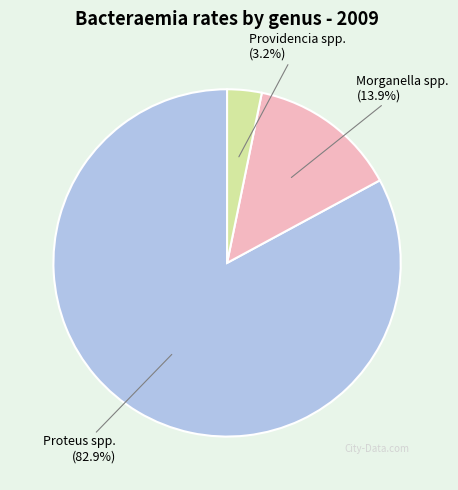

Does Proteus spp. account for over 50% of the chart?

Yes